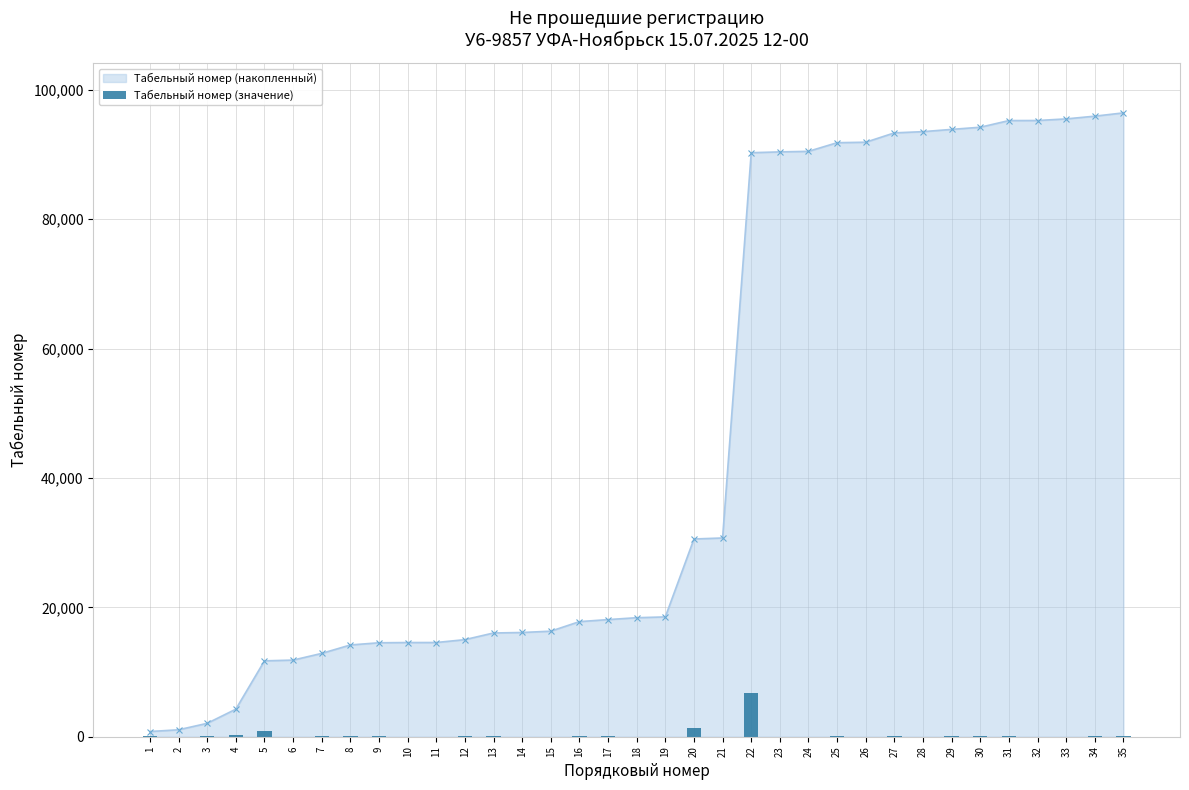

What is the value of the 18th bar from the left?

33.1